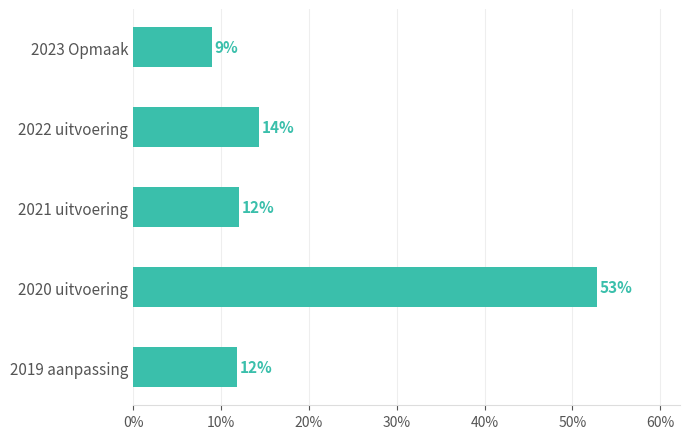

How many bars are there in total?

5